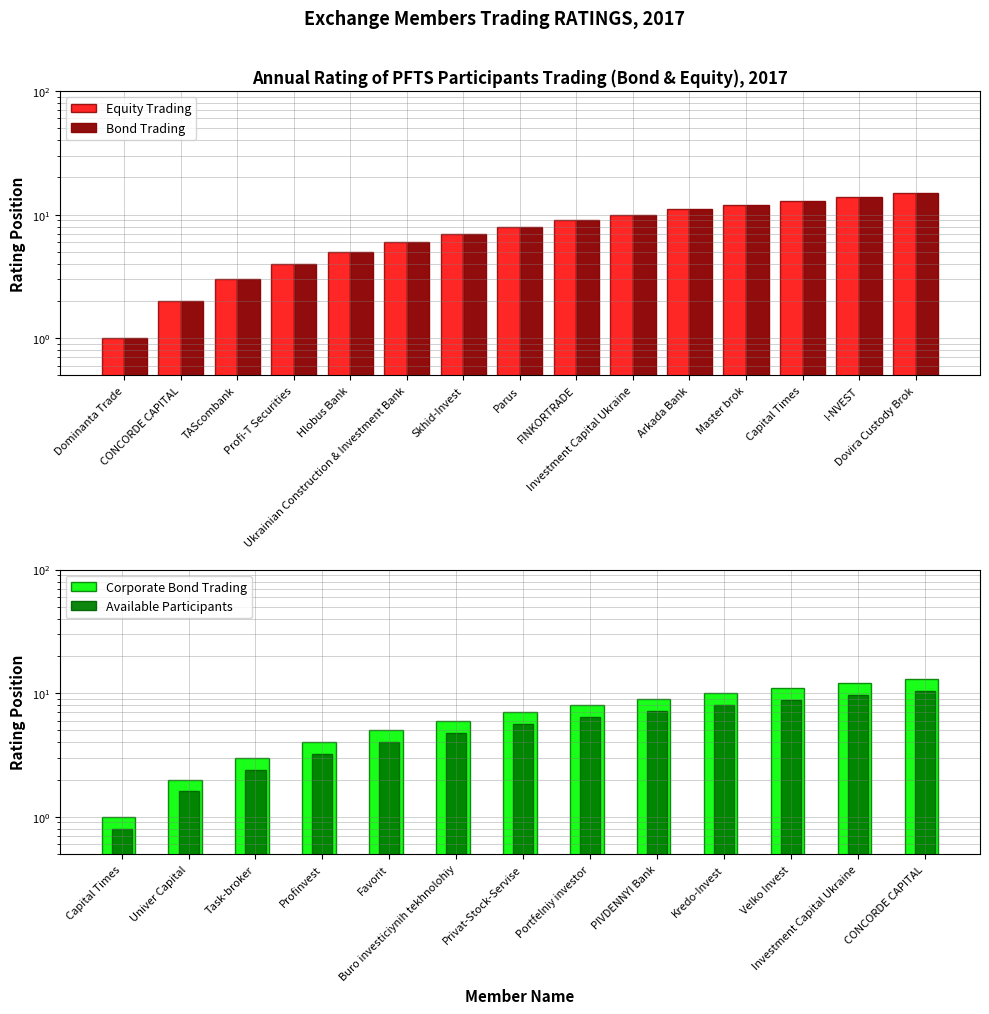

Is it true that Equity Trading equals 7 at Skhid-Invest?

True